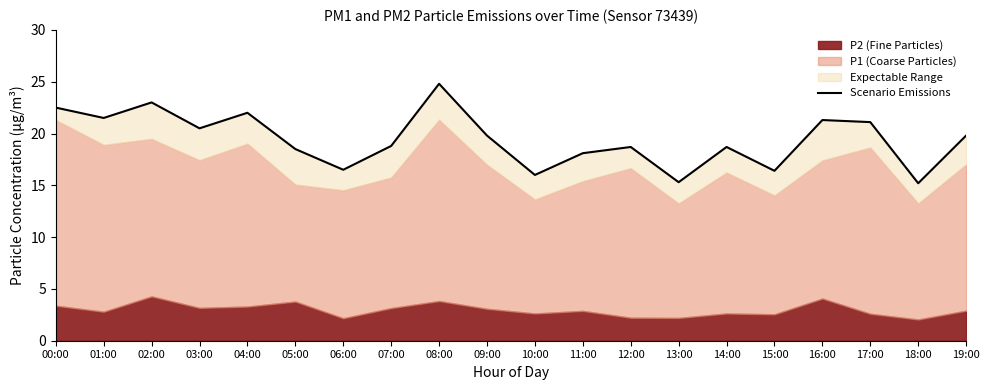

How many data points does each series have?

20